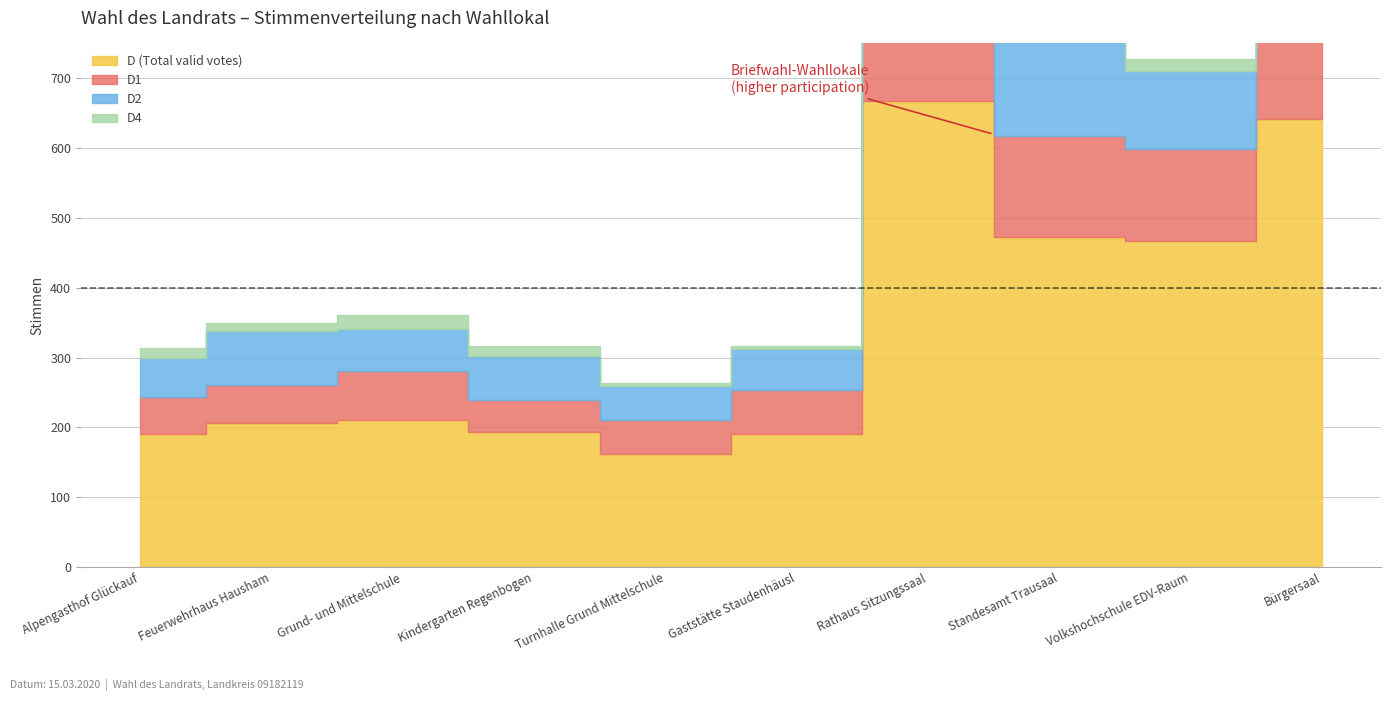

How many categories are shown in the chart?

10